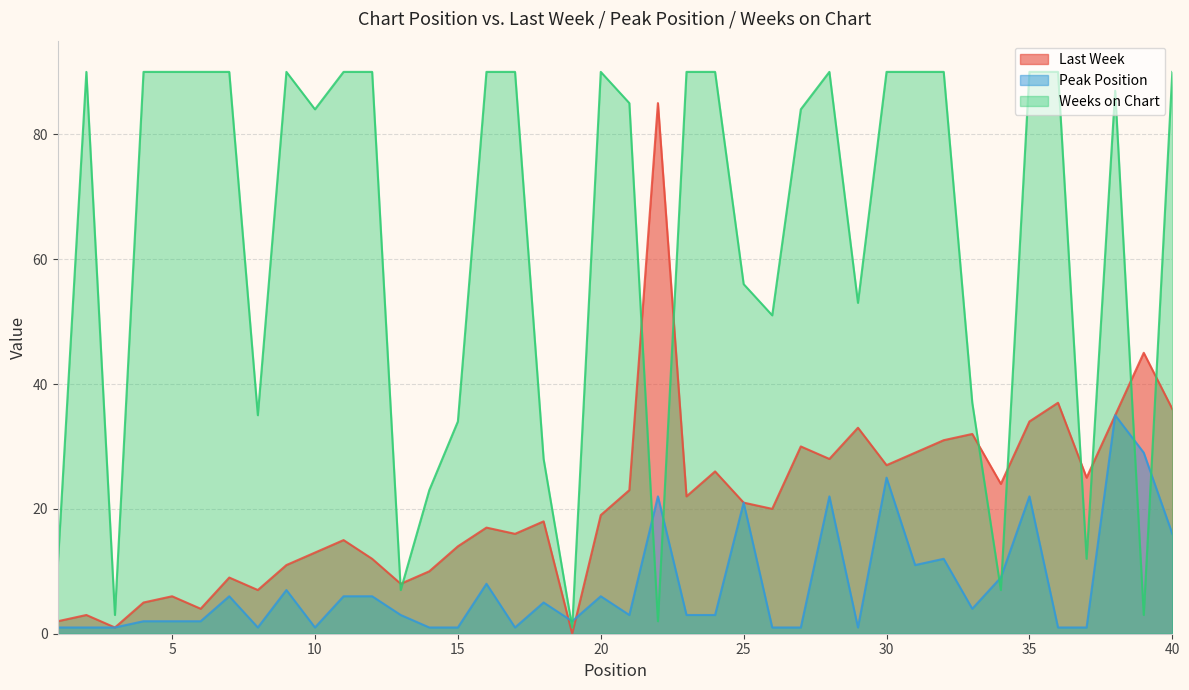

How many intersections are there between Last Week and Weeks on Chart?

10